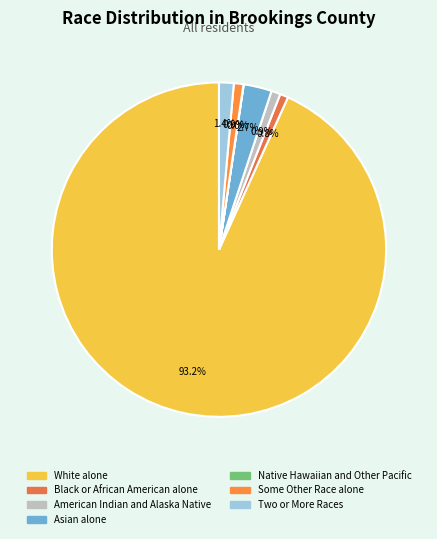

How many segments does this pie chart have?

7